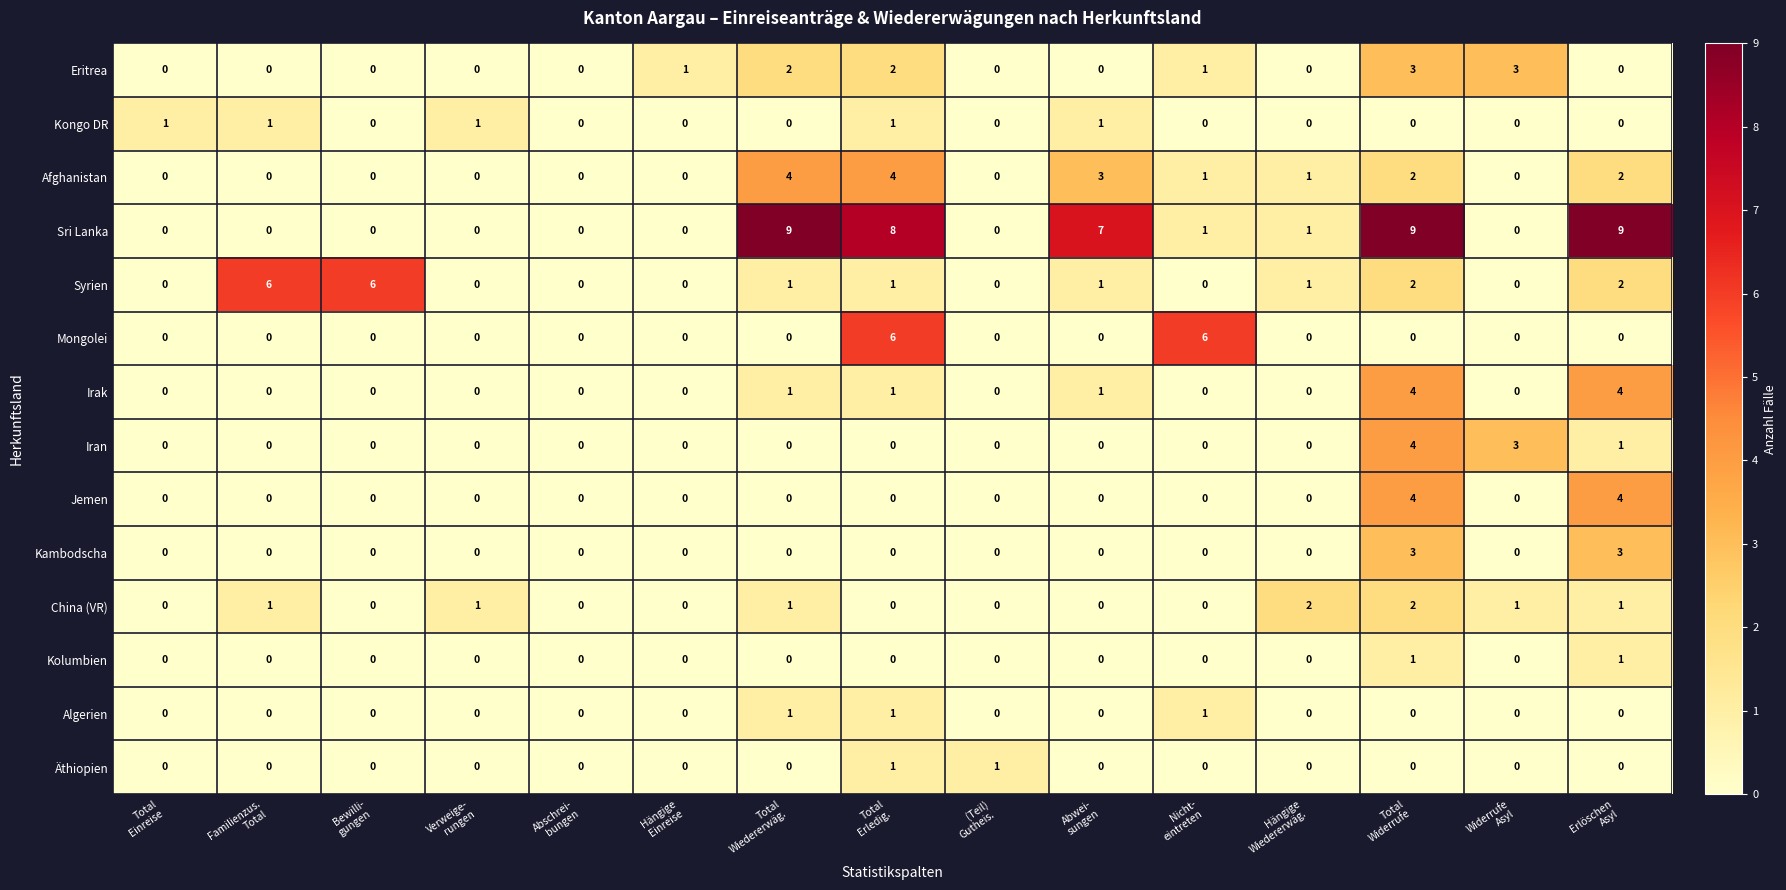

What is the greatest value displayed?

9